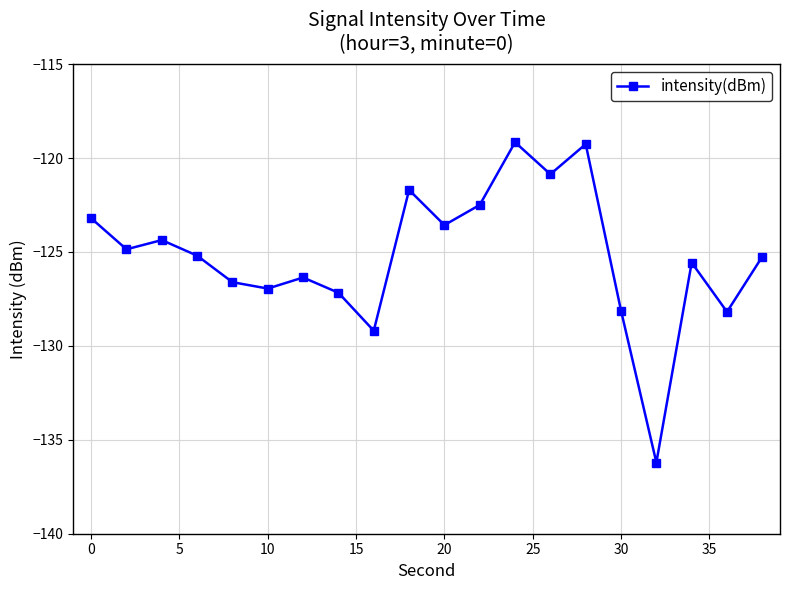

What is the sum of all values?

-2504.3